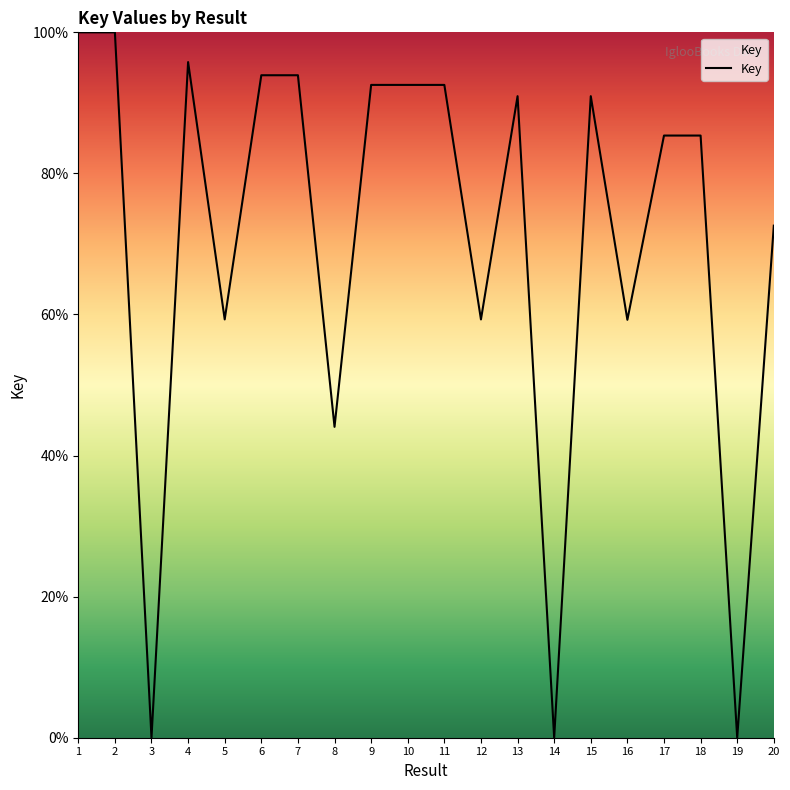

Does the chart have visible grid lines?

No